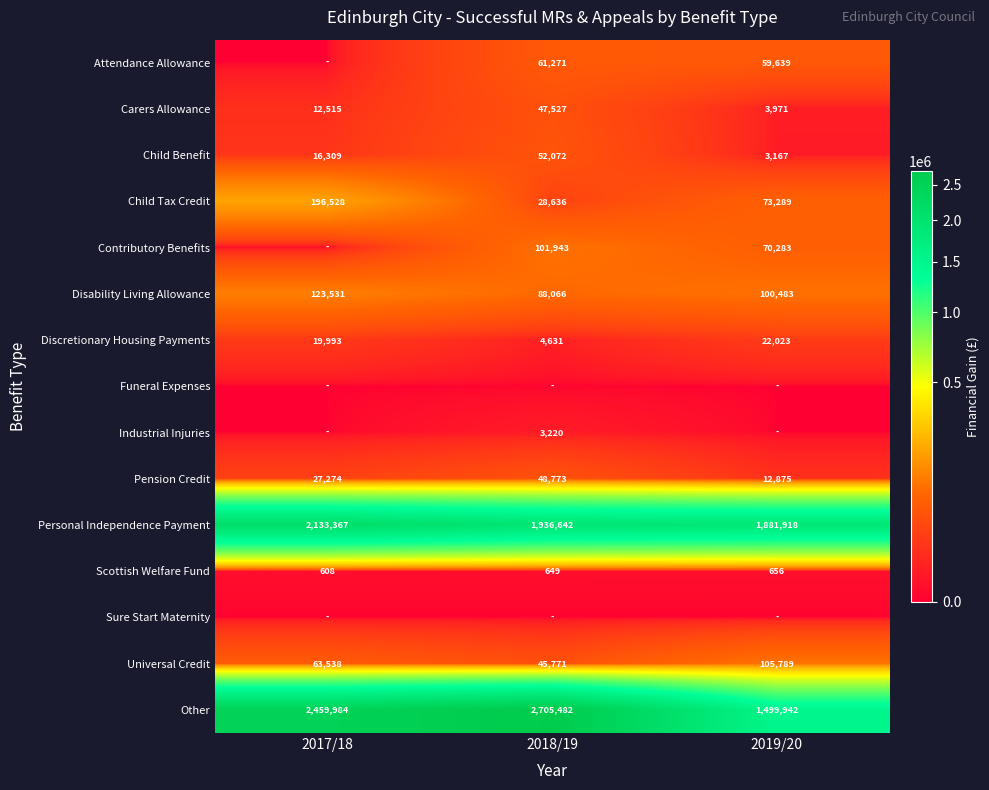

Between 2019/20 and 2017/18, which is larger?

2019/20